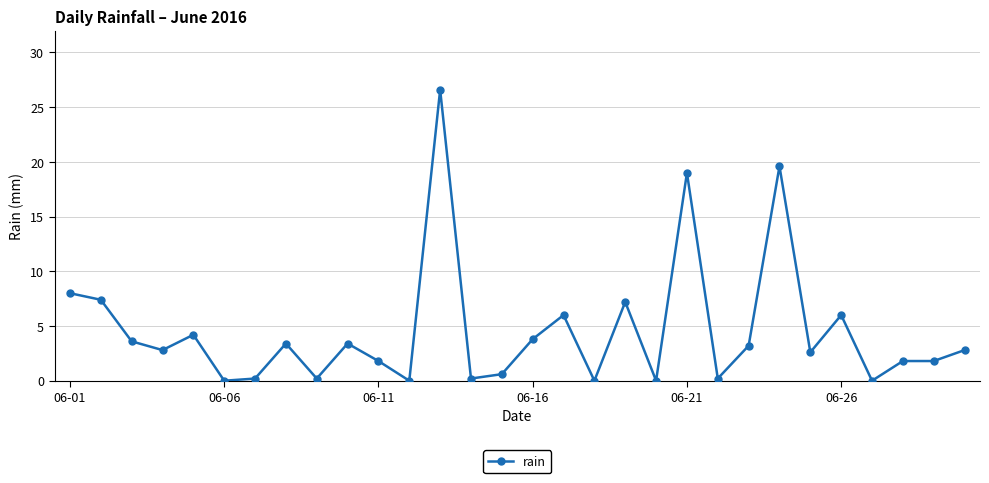

Count the number of data series in this chart.

1